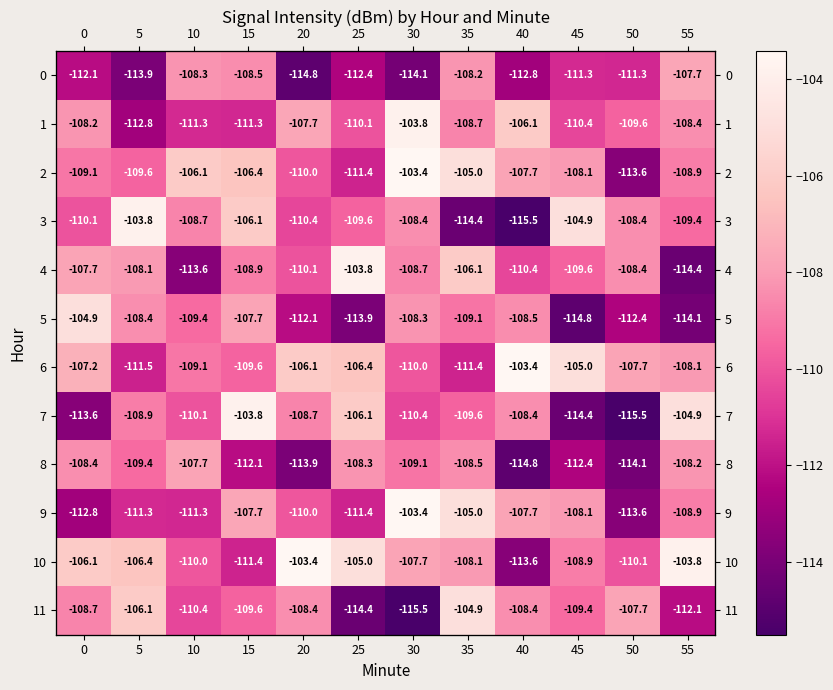

What is the sum of the 0 values at 50 and 0?

-223.5